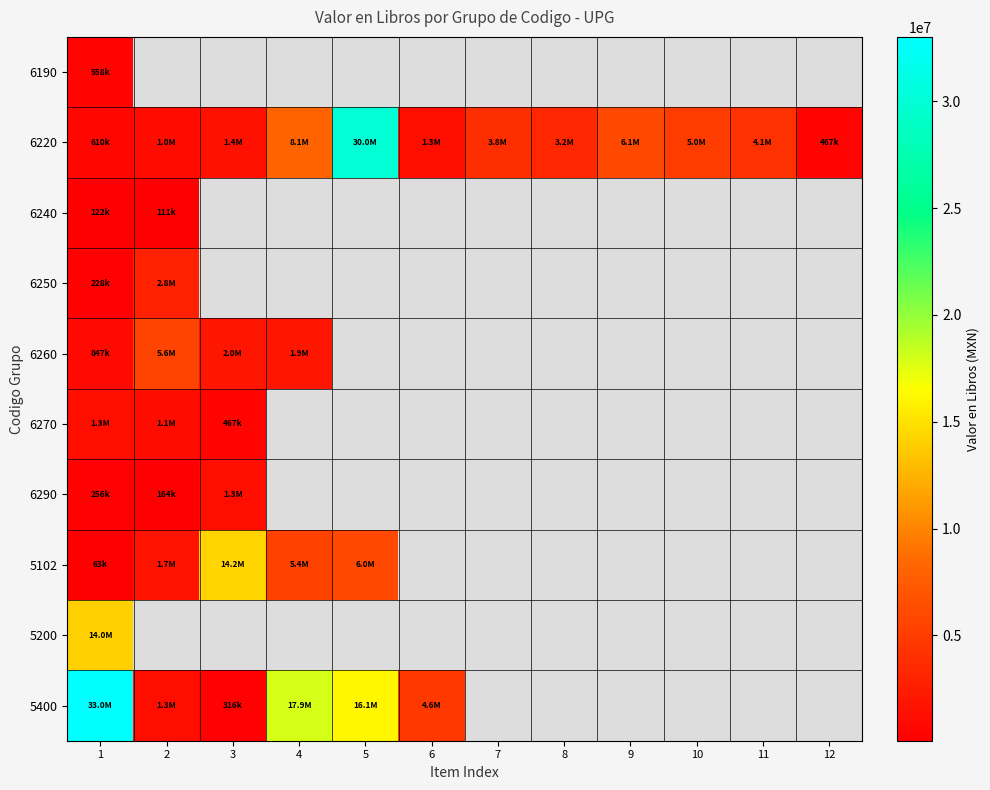

Between 12 and 9, which is larger?

9